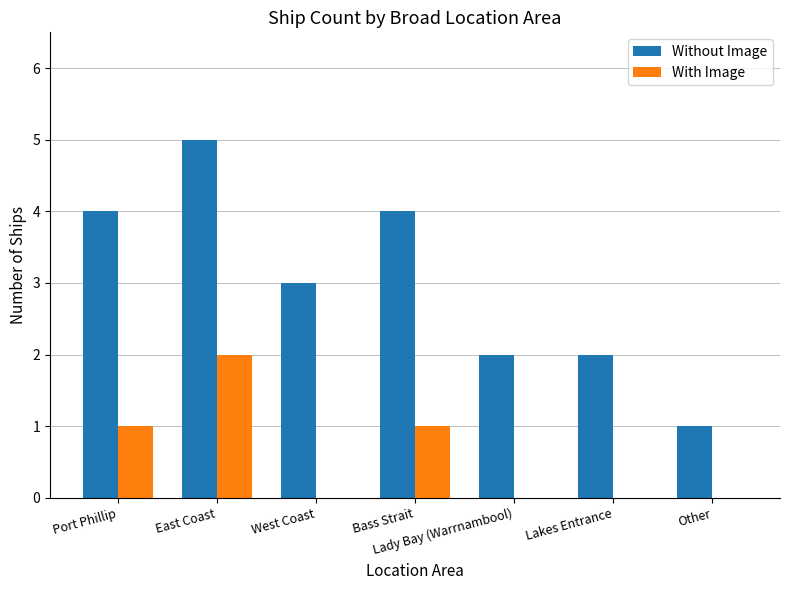

Which series has the widest spread of values?

Without Image